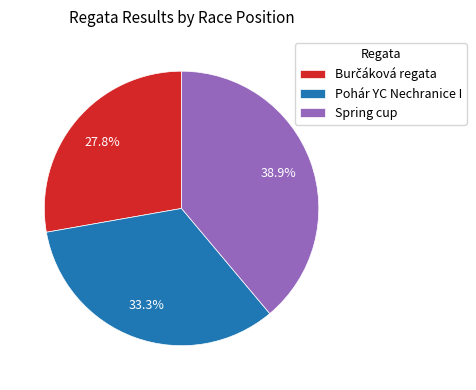

Count the number of slices in the pie.

3